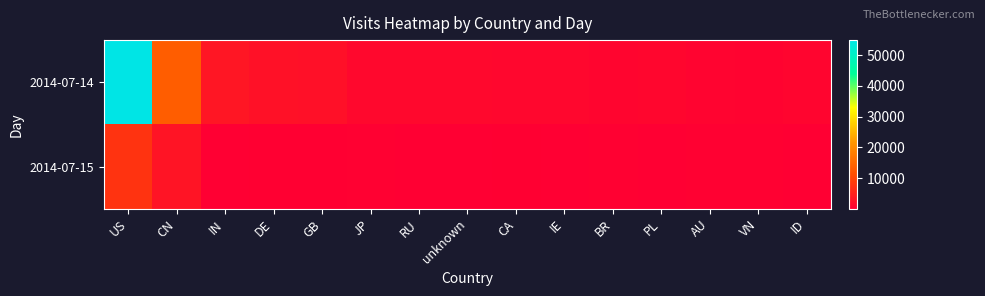

Reading right to left, transcribe all the data shown in this chart.

2014-07-14: ID=829	VN=597	AU=679	PL=988	BR=861	IE=1136	CA=1127	unknown=1209	RU=1315	JP=1338	GB=2415	DE=2615	IN=3260	CN=13490	US=54862
2014-07-15: ID=73	VN=322	AU=245	PL=1	BR=257	IE=57	CA=118	unknown=100	RU=39	JP=244	GB=114	DE=109	IN=24	CN=2927	US=7446